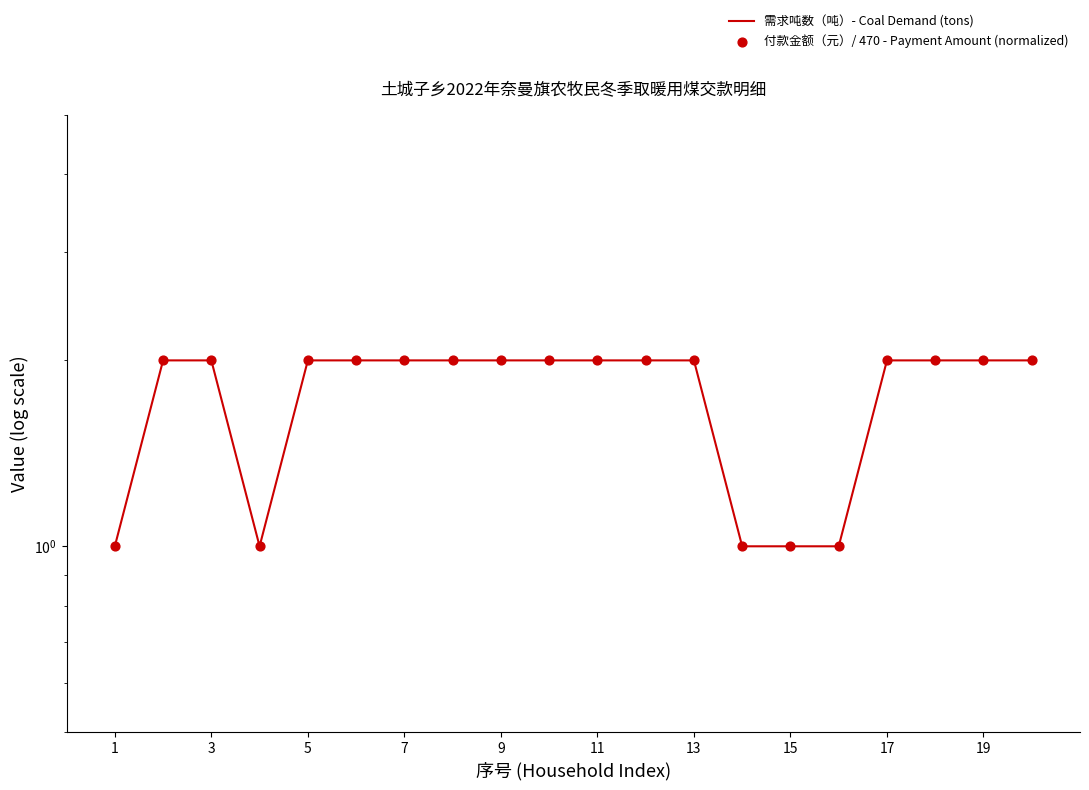

Which series has the largest Y range (max minus min)?

需求吨数（吨）- Coal Demand (tons)